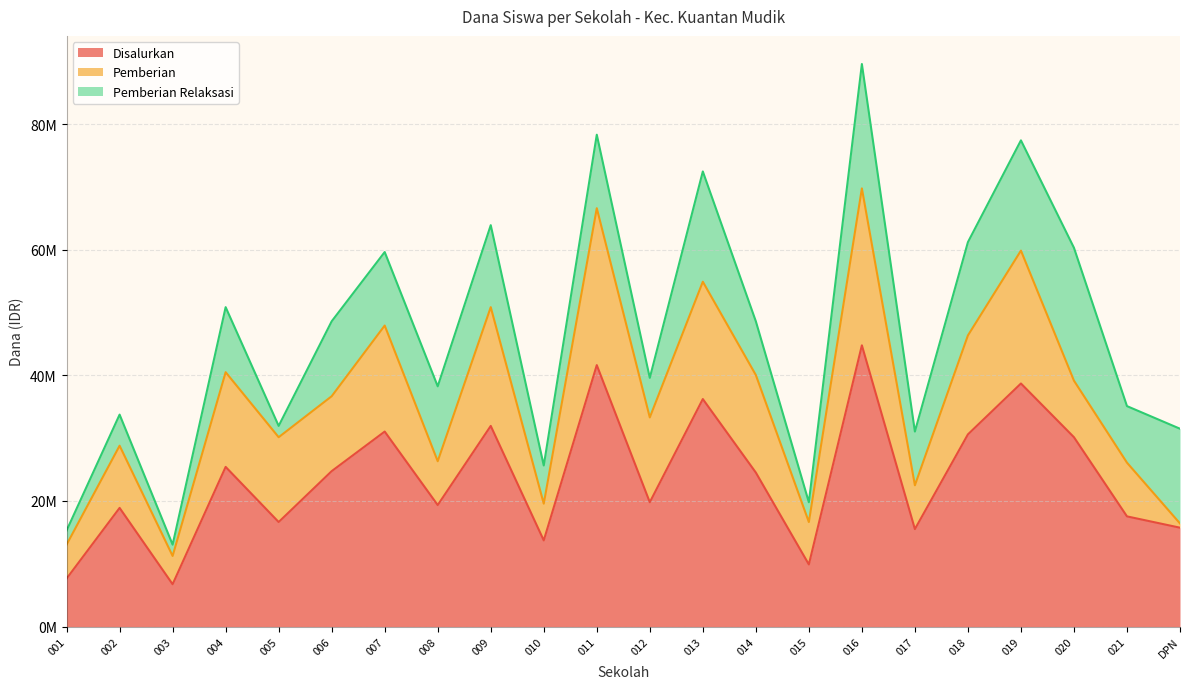

What is the label of the 18th point from the left?

018